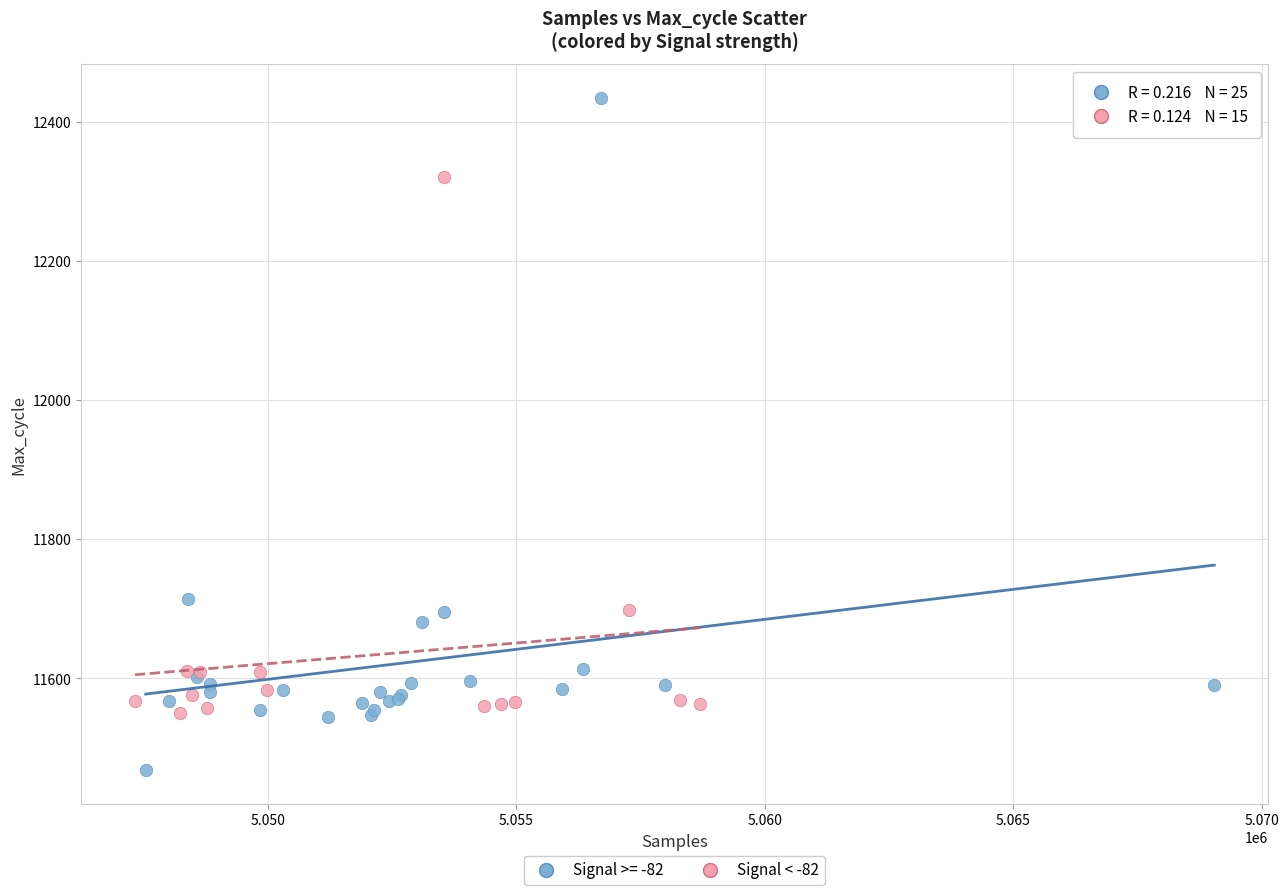

Which series contains the lowest Y value?

Signal >= -82